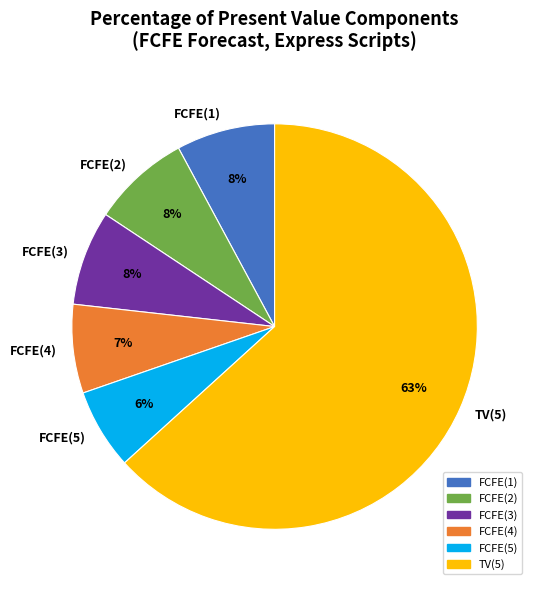

To the nearest percent, what is the difference between the largest and smallest slice percentages?

57%